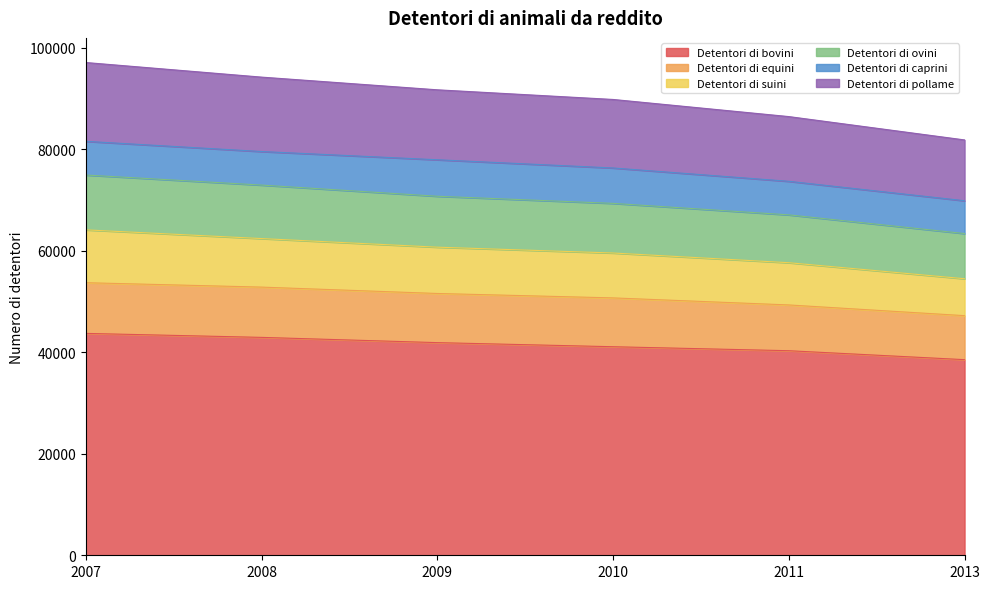

What is the smallest value displayed?

38546